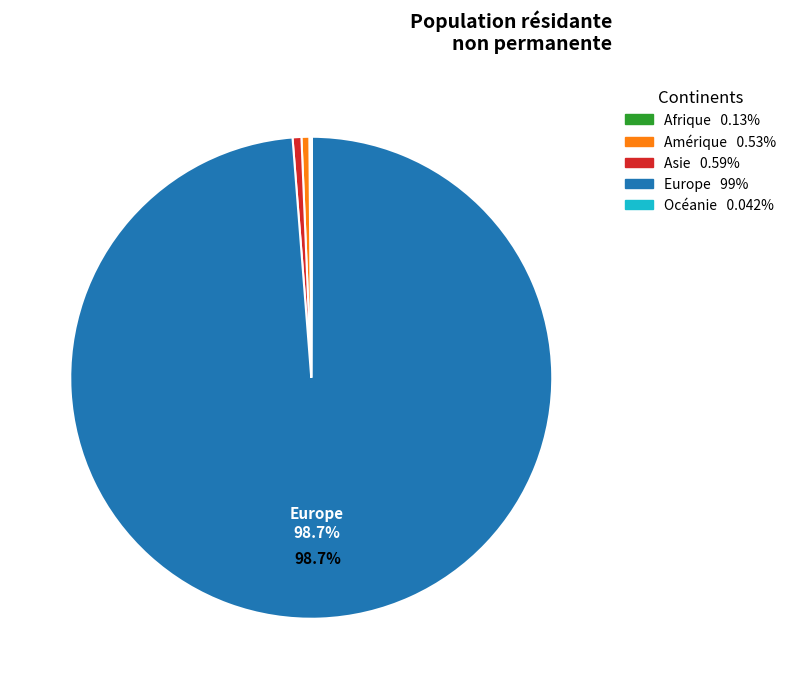

Is there a majority slice in this chart?

Yes